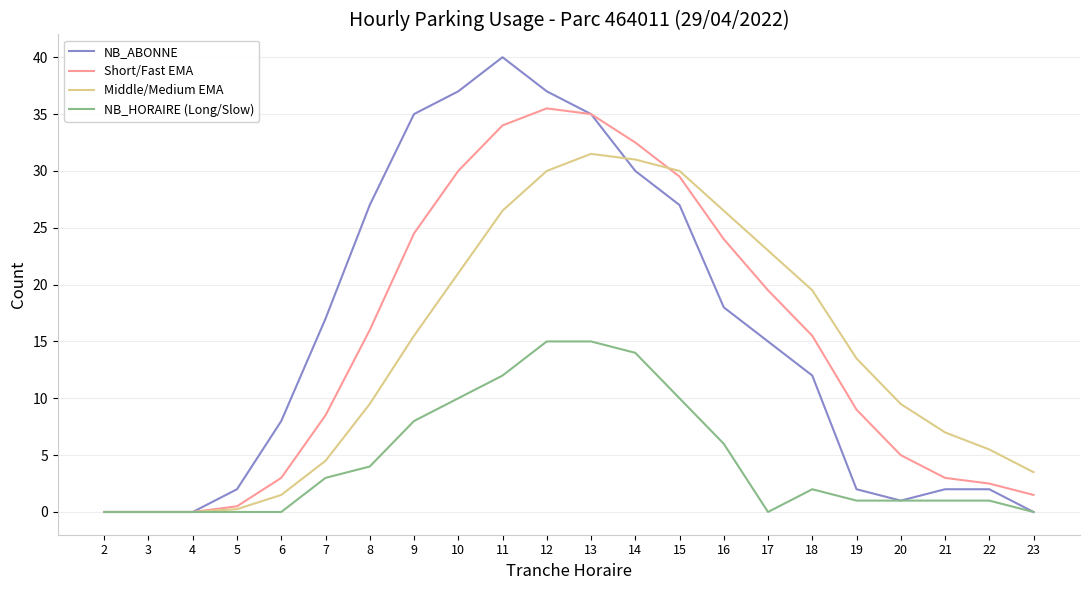

True or false: Middle/Medium EMA has a value of 7.8 at 22.

False